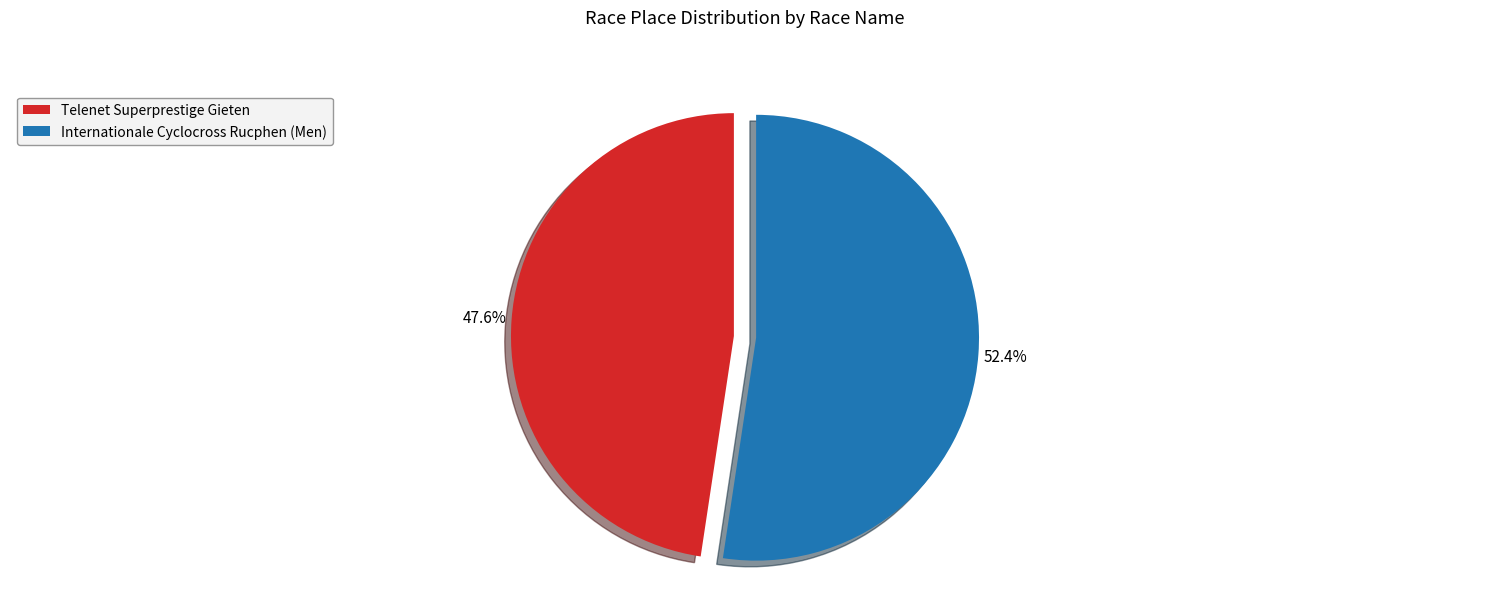

Do Telenet Superprestige Gieten and Internationale Cyclocross Rucphen (Men) together represent more than half of the pie?

Yes